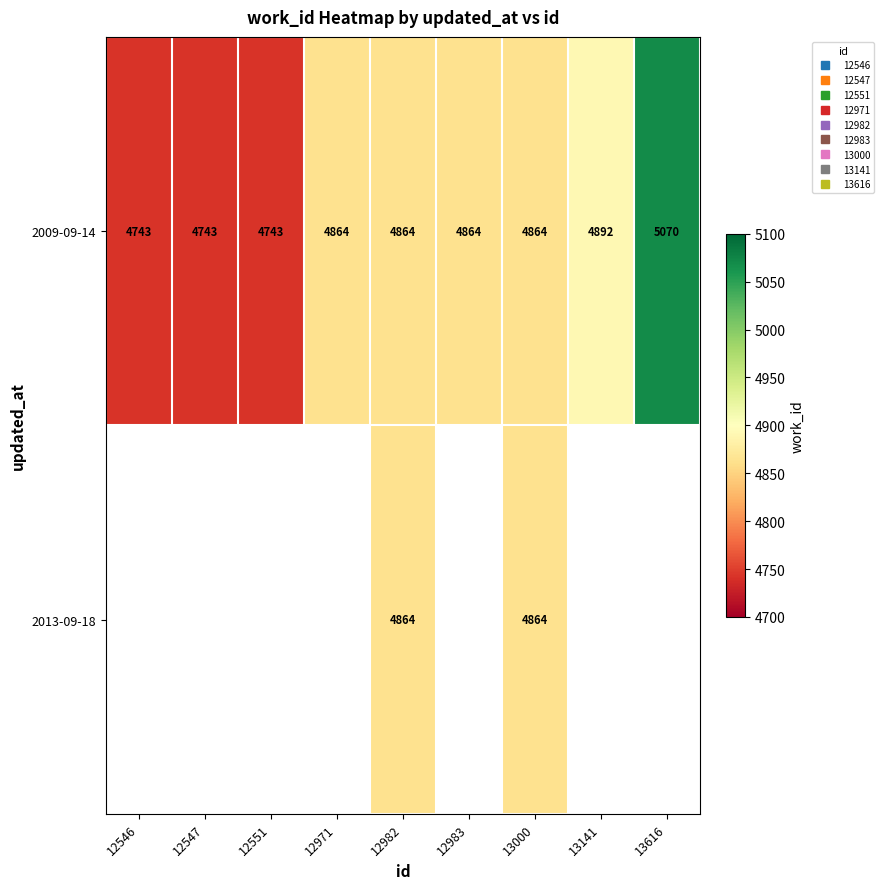

What is the difference between the maximum and minimum values in the 2009-09-14 series?

327.0